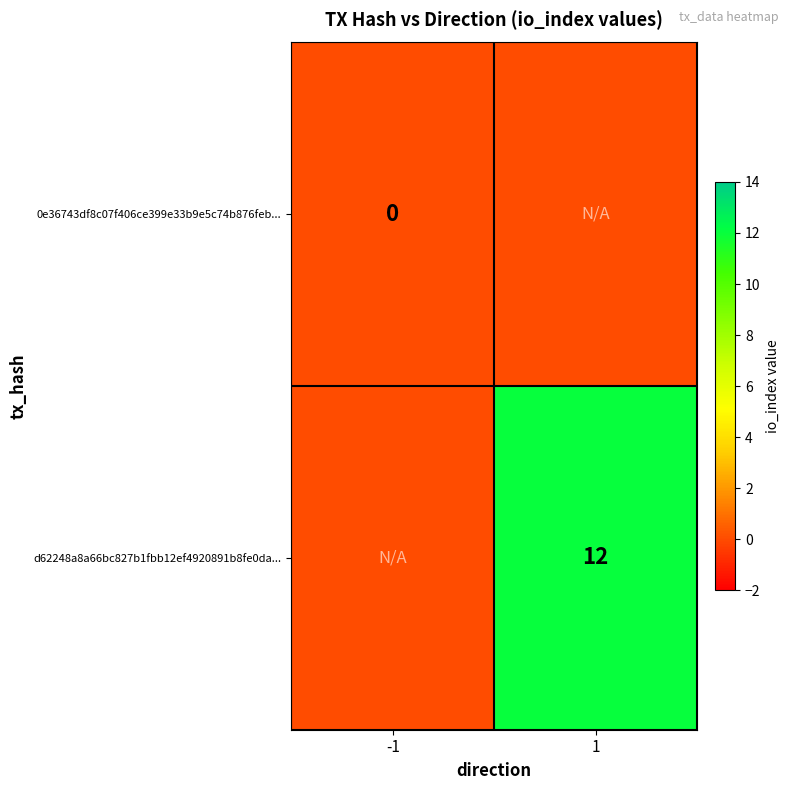

Which has a higher value, 1 or -1?

1